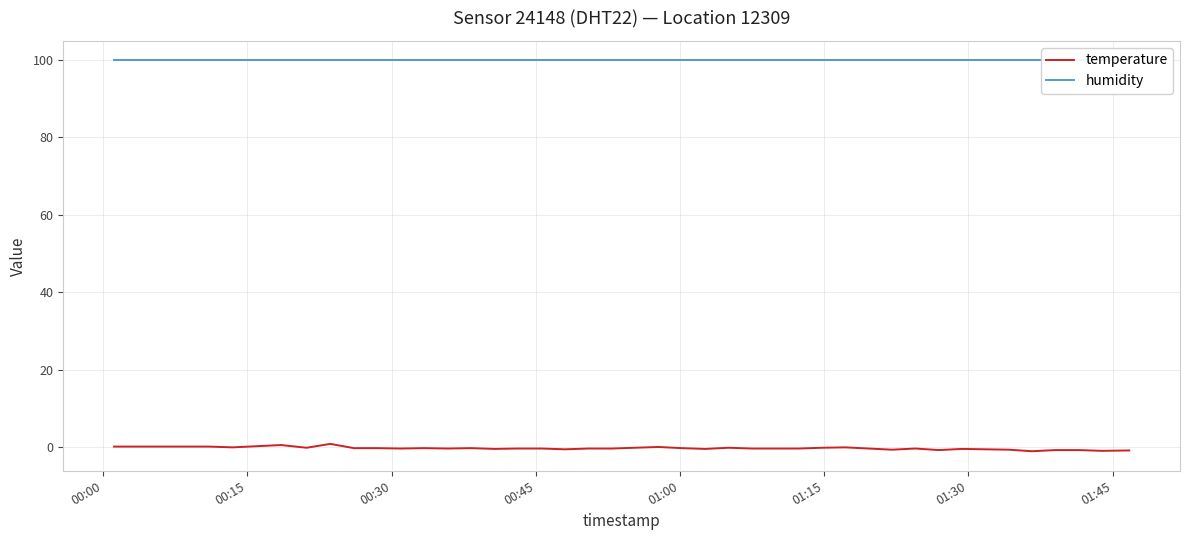

Does the chart have visible grid lines?

Yes